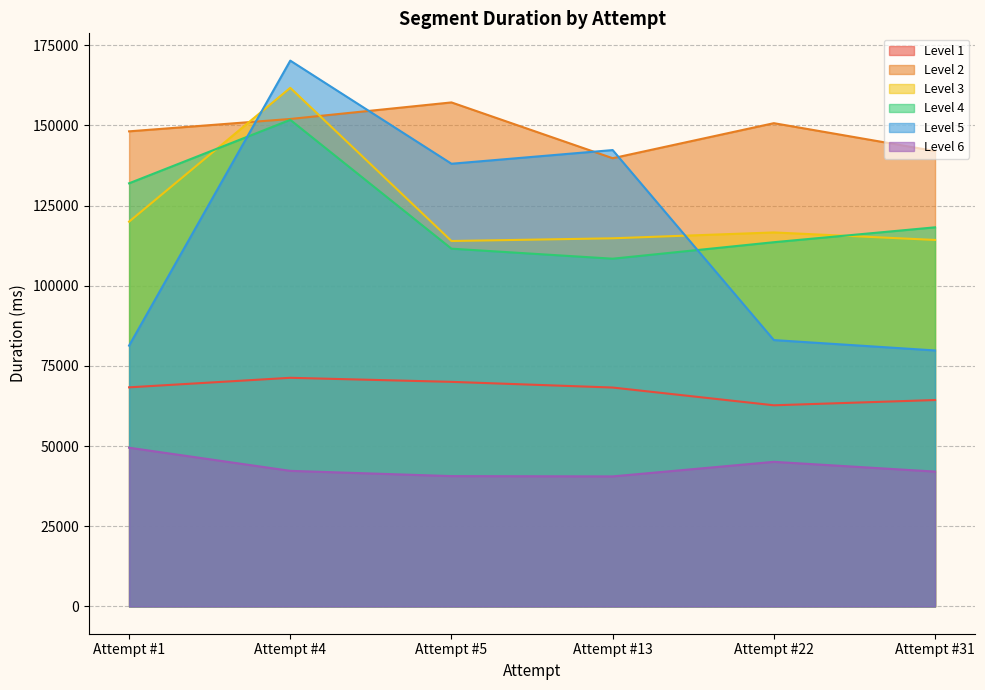

How many values in the Level 1 series are below 68321?

3